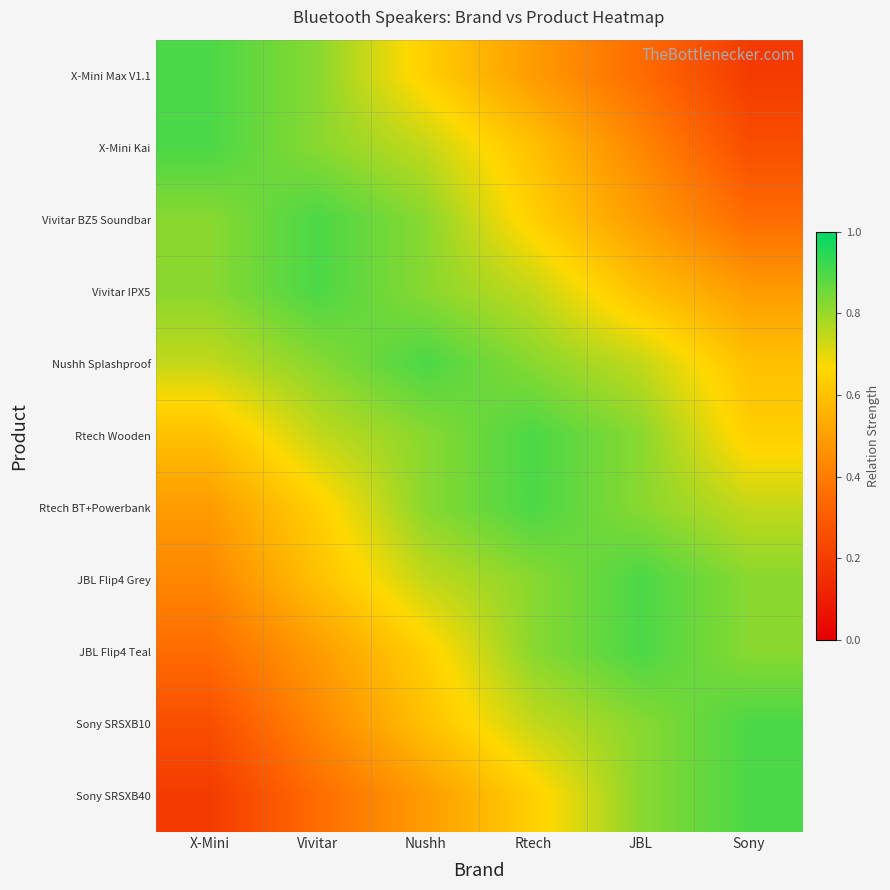

Reading left to right, what are all the values shown in this chart?

X-Mini Max V1.1: X-Mini=0.9	Vivitar=0.8	Nushh=0.6	Rtech=0.5	JBL=0.4	Sony=0.2
X-Mini Kai: X-Mini=0.9	Vivitar=0.8	Nushh=0.7	Rtech=0.6	JBL=0.4	Sony=0.3
Vivitar BZ5 Soundbar: X-Mini=0.8	Vivitar=0.9	Nushh=0.8	Rtech=0.6	JBL=0.5	Sony=0.4
Vivitar IPX5: X-Mini=0.8	Vivitar=0.9	Nushh=0.8	Rtech=0.7	JBL=0.6	Sony=0.5
Nushh Splashproof: X-Mini=0.7	Vivitar=0.8	Nushh=0.9	Rtech=0.8	JBL=0.7	Sony=0.6
Rtech Wooden: X-Mini=0.6	Vivitar=0.7	Nushh=0.8	Rtech=0.9	JBL=0.8	Sony=0.6
Rtech BT+Powerbank: X-Mini=0.5	Vivitar=0.6	Nushh=0.8	Rtech=0.9	JBL=0.8	Sony=0.7
JBL Flip4 Grey: X-Mini=0.4	Vivitar=0.6	Nushh=0.7	Rtech=0.8	JBL=0.9	Sony=0.8
JBL Flip4 Teal: X-Mini=0.4	Vivitar=0.5	Nushh=0.6	Rtech=0.8	JBL=0.9	Sony=0.8
Sony SRSXB10: X-Mini=0.3	Vivitar=0.4	Nushh=0.6	Rtech=0.7	JBL=0.8	Sony=0.9
Sony SRSXB40: X-Mini=0.2	Vivitar=0.4	Nushh=0.5	Rtech=0.6	JBL=0.8	Sony=0.9